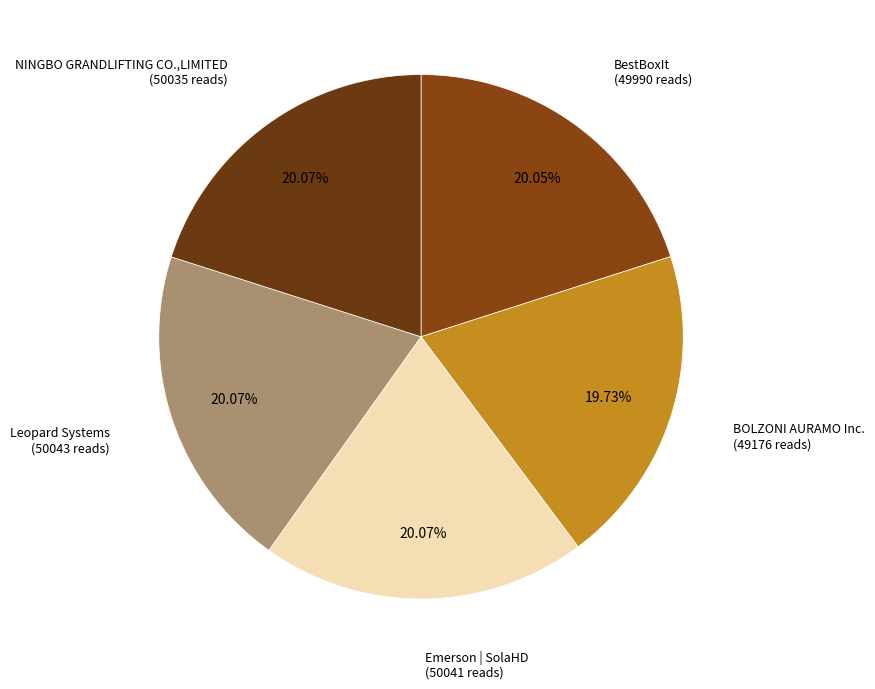

To the nearest percent, what percentage of the pie is BOLZONI AURAMO Inc.?

20%